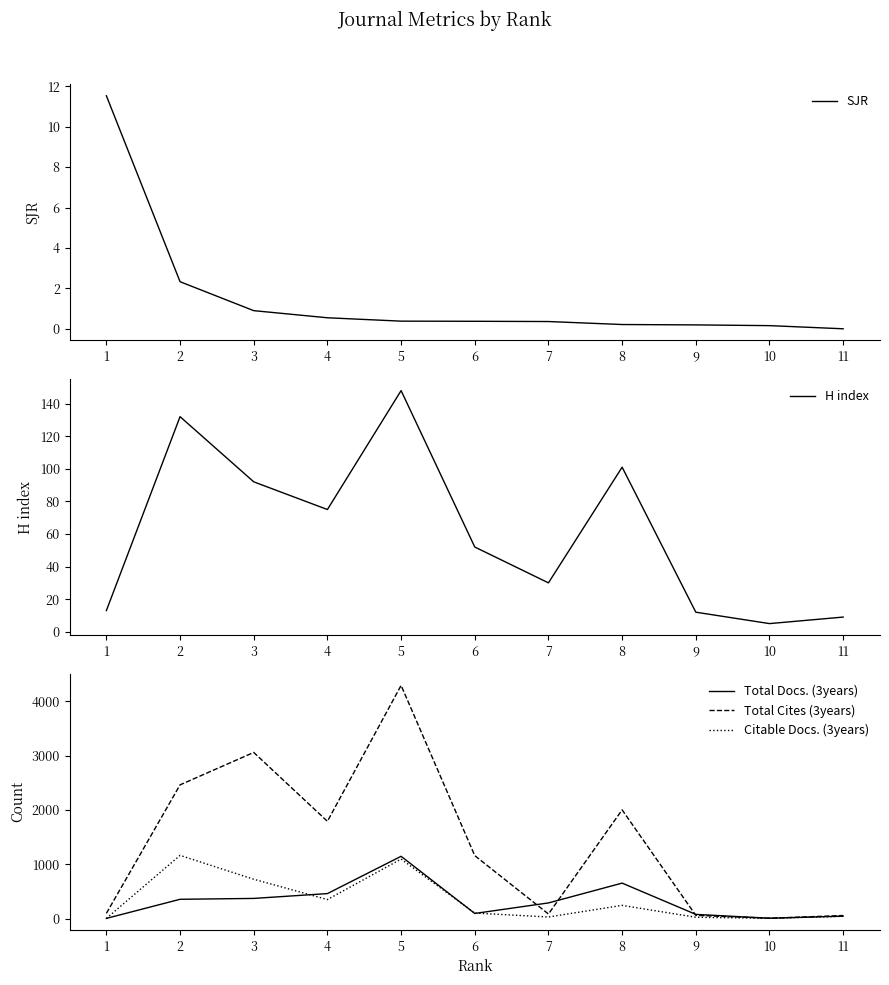

What is the sum of all H index values?

669